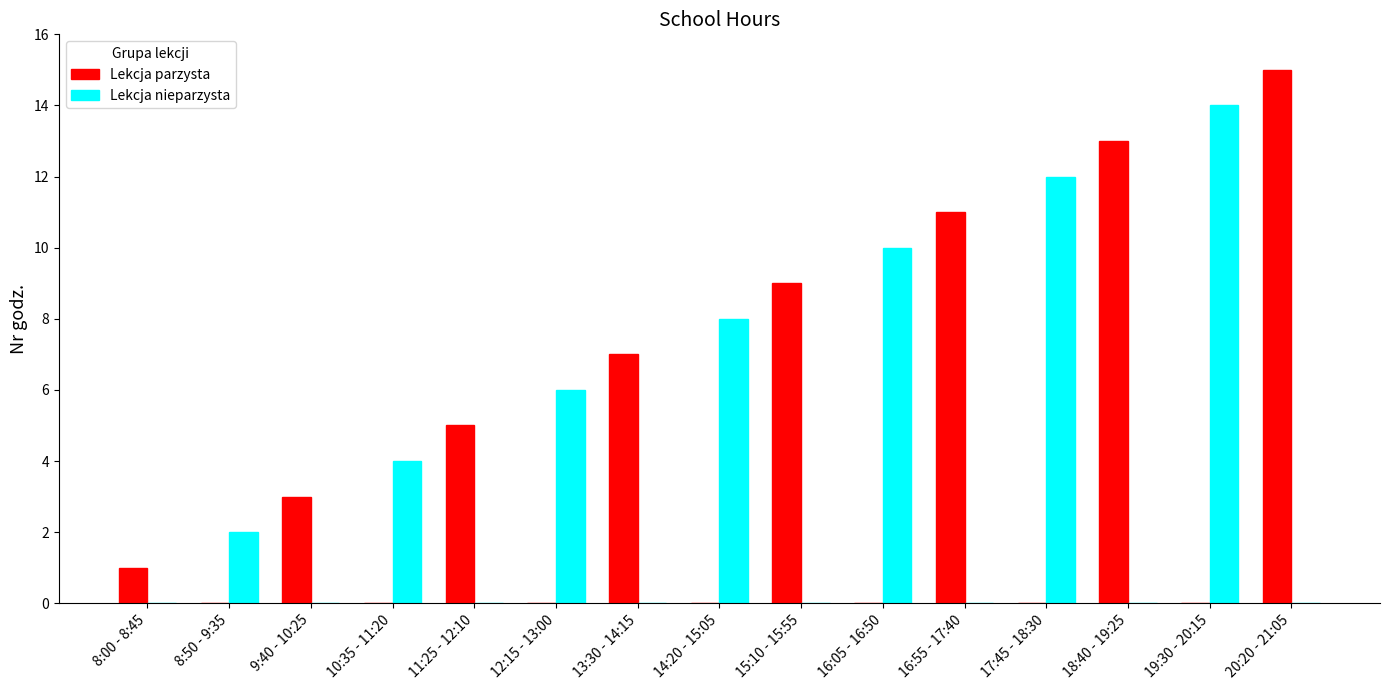

True or false: Lekcja parzysta has a value of 15 at 20:20 - 21:05.

True